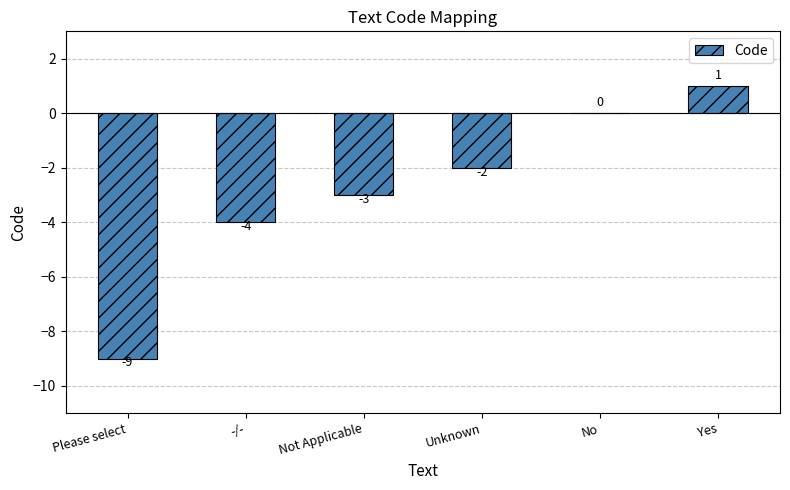

True or false: the data shows -13 at Please select.

False